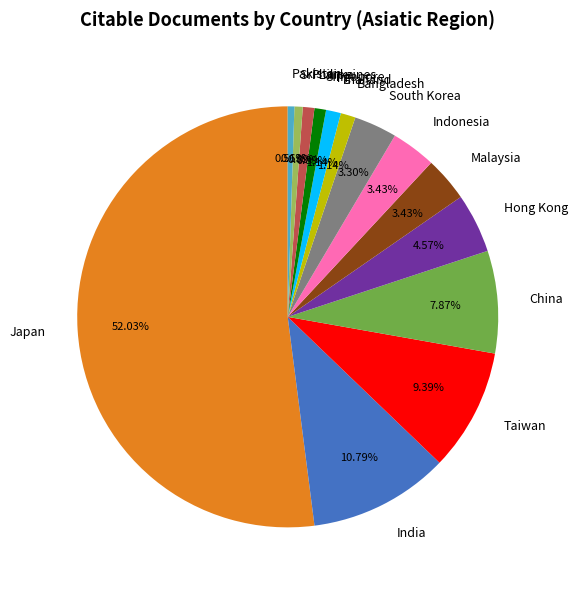

What is the largest slice in the pie chart?

Japan